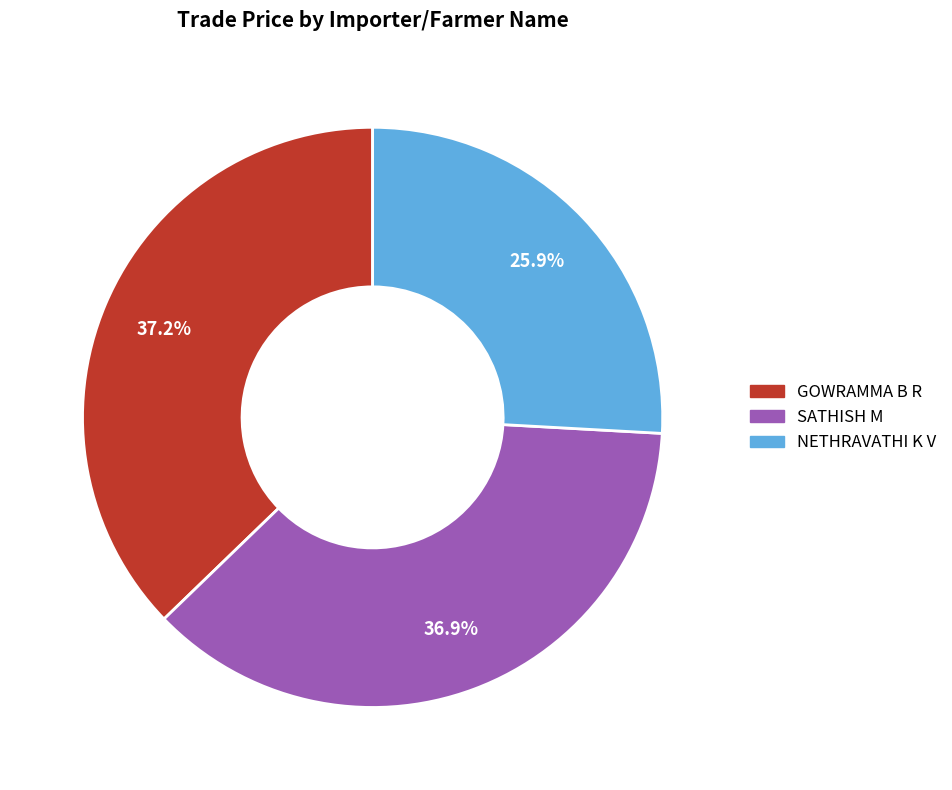

Does any single category account for the majority?

No